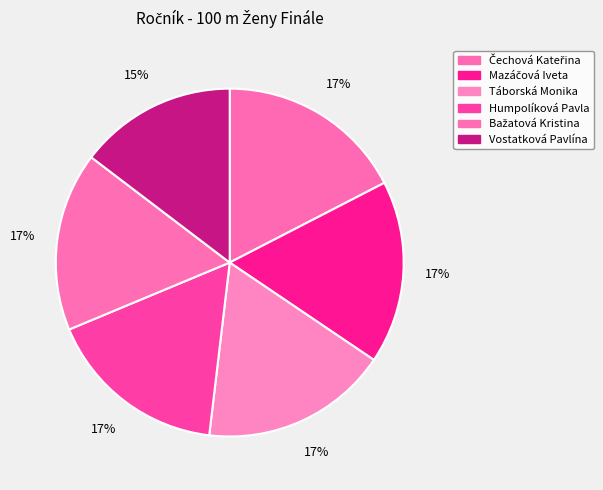

How many segments does this pie chart have?

6